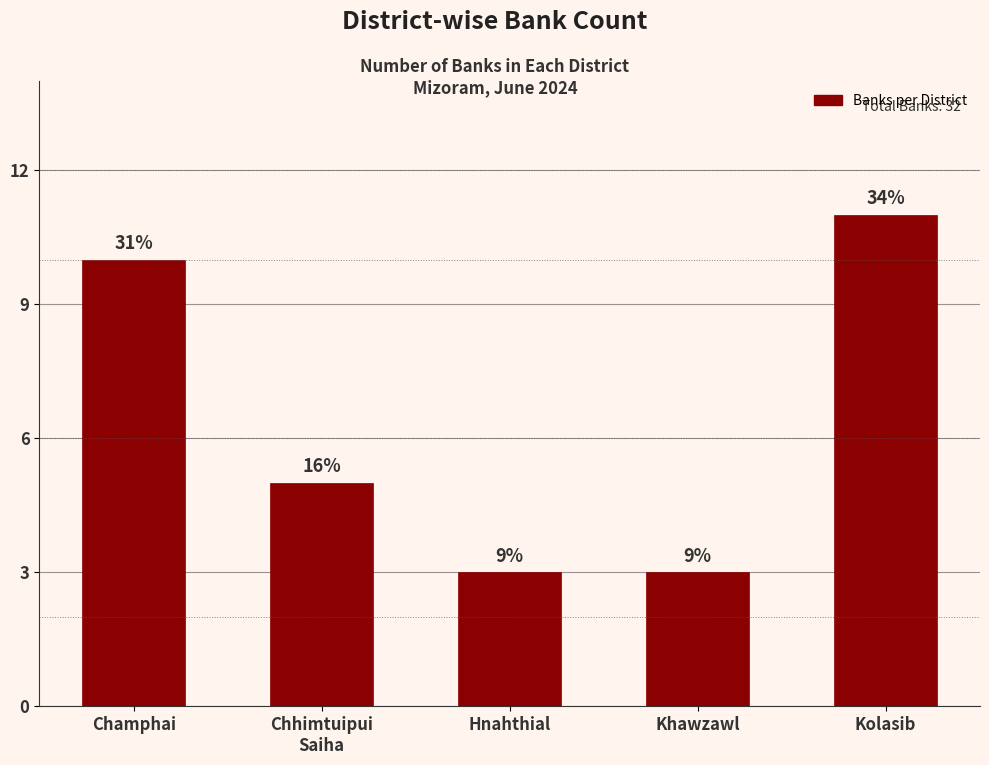

Reading left to right, what are all the values shown in this chart?

Champhai=10	Chhimtuipui
Saiha=5	Hnahthial=3	Khawzawl=3	Kolasib=11